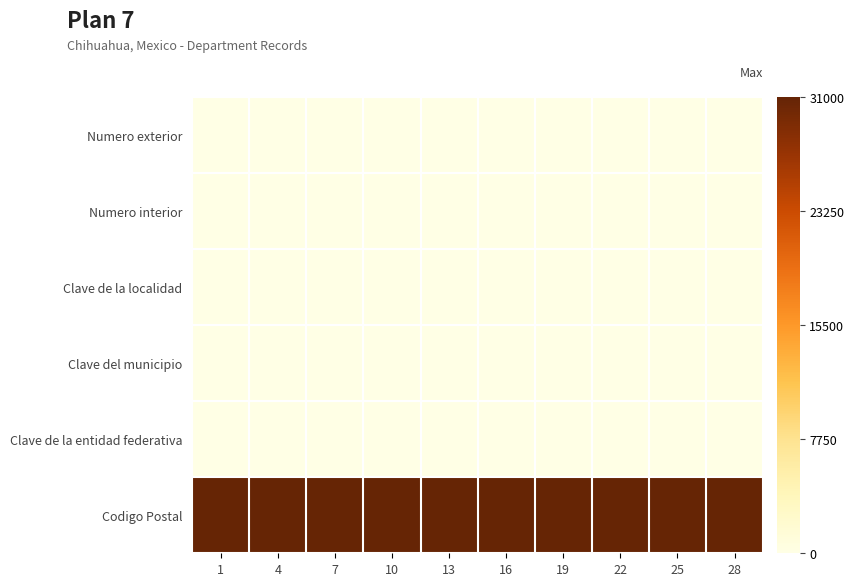

Between 1 and 22, which series saw the biggest shift?

Numero exterior